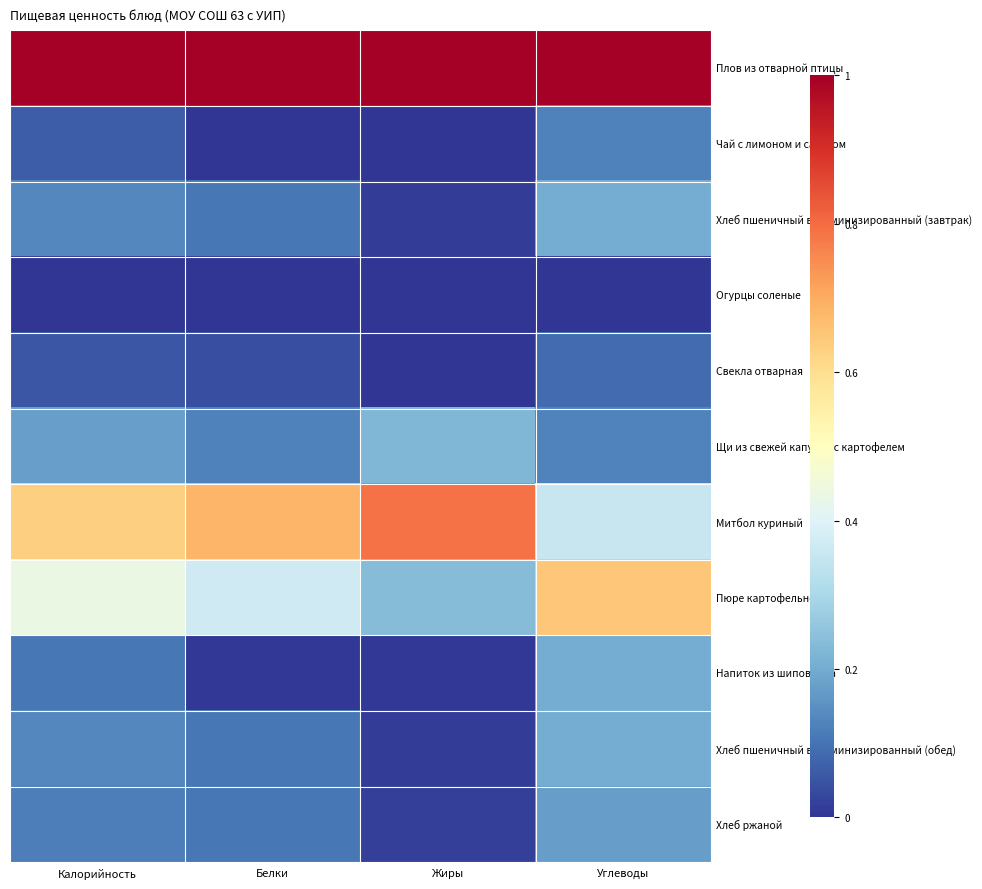

Reading left to right, extract all data points from this chart.

Плов из отварной птицы: Калорийность=1.0	Белки=1.0	Жиры=1.0	Углеводы=1.0
Чай с лимоном и сахаром: Калорийность=0.1	Белки=0.0	Жиры=0.0	Углеводы=0.1
Хлеб пшеничный витаминизированный (завтрак): Калорийность=0.1	Белки=0.1	Жиры=0.0	Углеводы=0.2
Огурцы соленые: Калорийность=0.0	Белки=0.0	Жиры=0.0	Углеводы=0.0
Свекла отварная: Калорийность=0.1	Белки=0.0	Жиры=0.0	Углеводы=0.1
Щи из свежей капусты с картофелем: Калорийность=0.2	Белки=0.1	Жиры=0.2	Углеводы=0.1
Митбол куриный: Калорийность=0.6	Белки=0.7	Жиры=0.8	Углеводы=0.4
Пюре картофельное: Калорийность=0.4	Белки=0.4	Жиры=0.2	Углеводы=0.7
Напиток из шиповника: Калорийность=0.1	Белки=0.0	Жиры=0.0	Углеводы=0.2
Хлеб пшеничный витаминизированный (обед): Калорийность=0.1	Белки=0.1	Жиры=0.0	Углеводы=0.2
Хлеб ржаной: Калорийность=0.1	Белки=0.1	Жиры=0.0	Углеводы=0.2